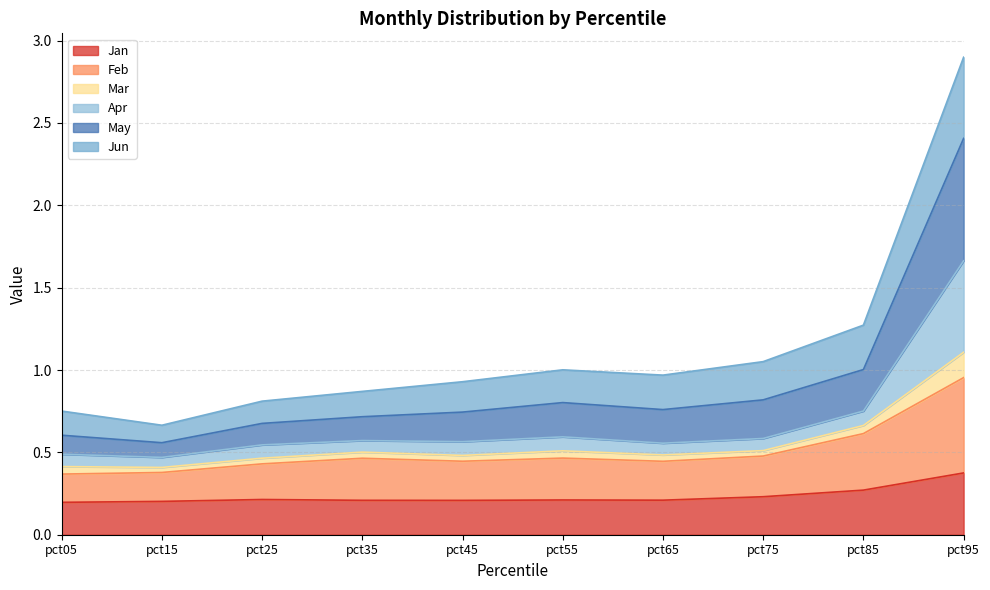

At which category is the sum across all series the highest?

pct95